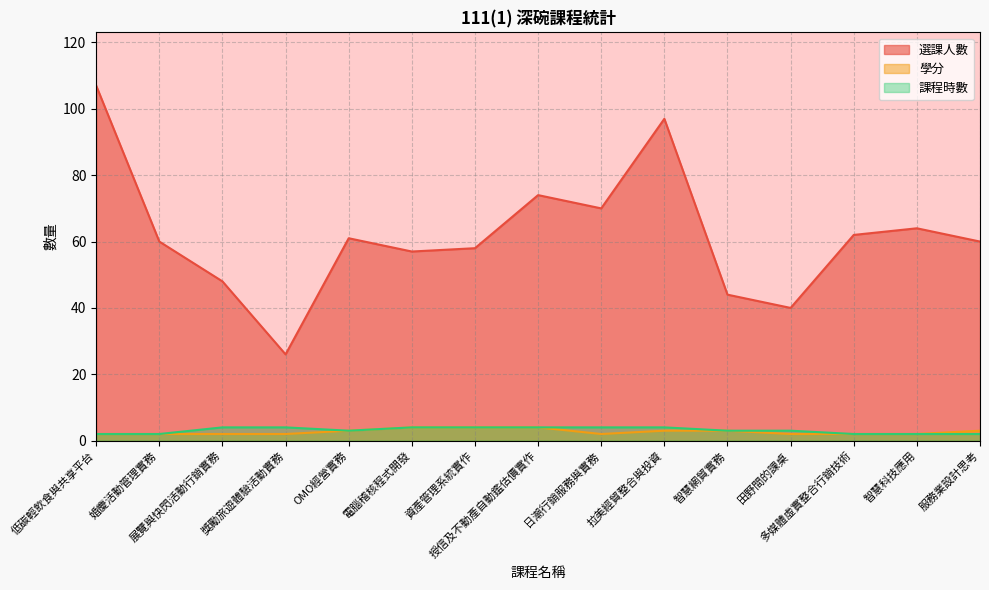

Between 獎勵旅遊體驗活動實務 and 授信及不動產自動鑑估價實作, which series saw the biggest shift?

選課人數